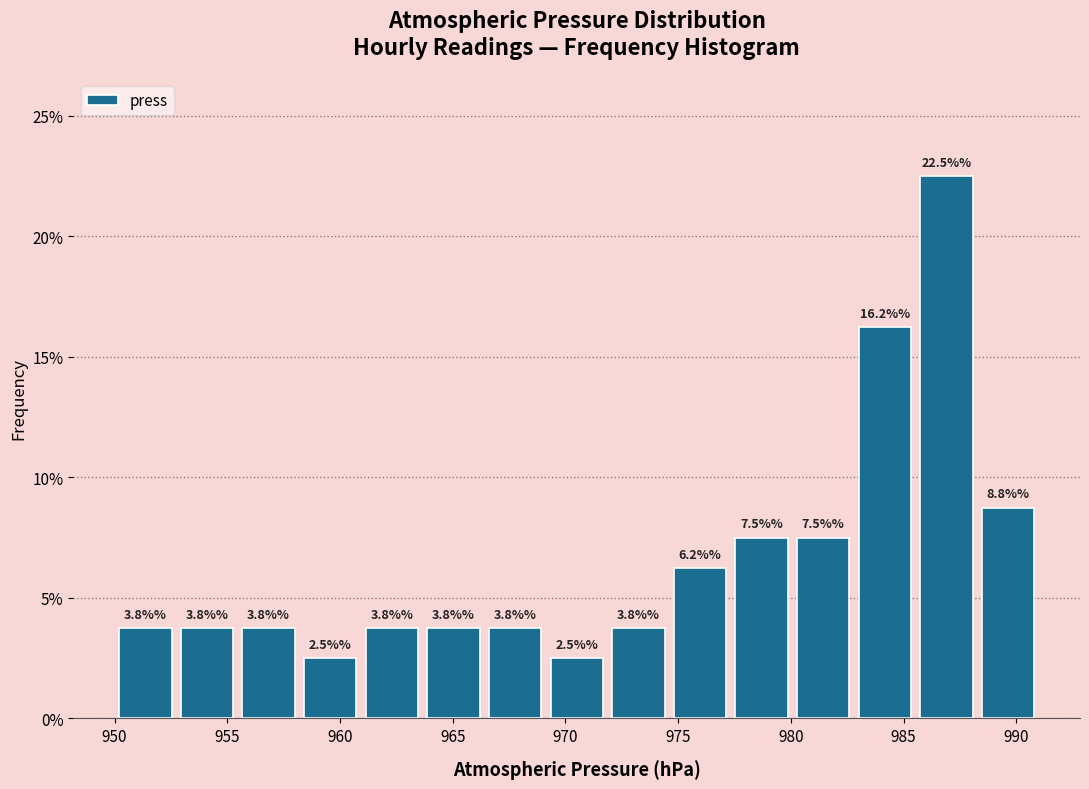

Reading left to right, transcribe this chart: for each bar, give the range it covers on the x-axis and its height. The bar edges are not printed on the chart, so give them approximately, as read against the axis.

950.0 to 952.5: 3.8
952.5 to 955.5: 3.8
955.5 to 958.0: 3.8
958.0 to 961.0: 2.5
961.0 to 963.5: 3.8
963.5 to 966.5: 3.8
966.5 to 969.0: 3.8
969.0 to 972.0: 2.5
972.0 to 974.5: 3.8
974.5 to 977.5: 6.2
977.5 to 980.0: 7.5
980.0 to 983.0: 7.5
983.0 to 985.5: 16.2
985.5 to 988.5: 22.5
988.5 to 991.0: 8.8